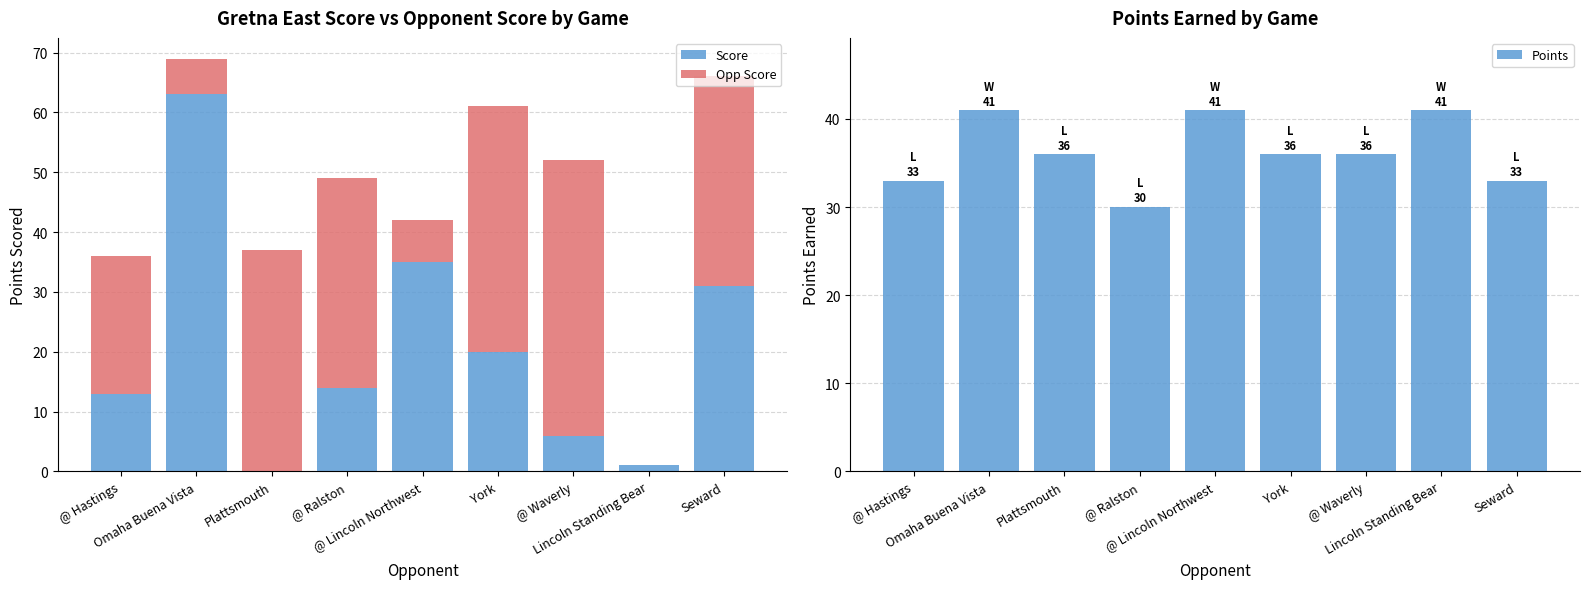

What is the total value across all series at Plattsmouth?

73